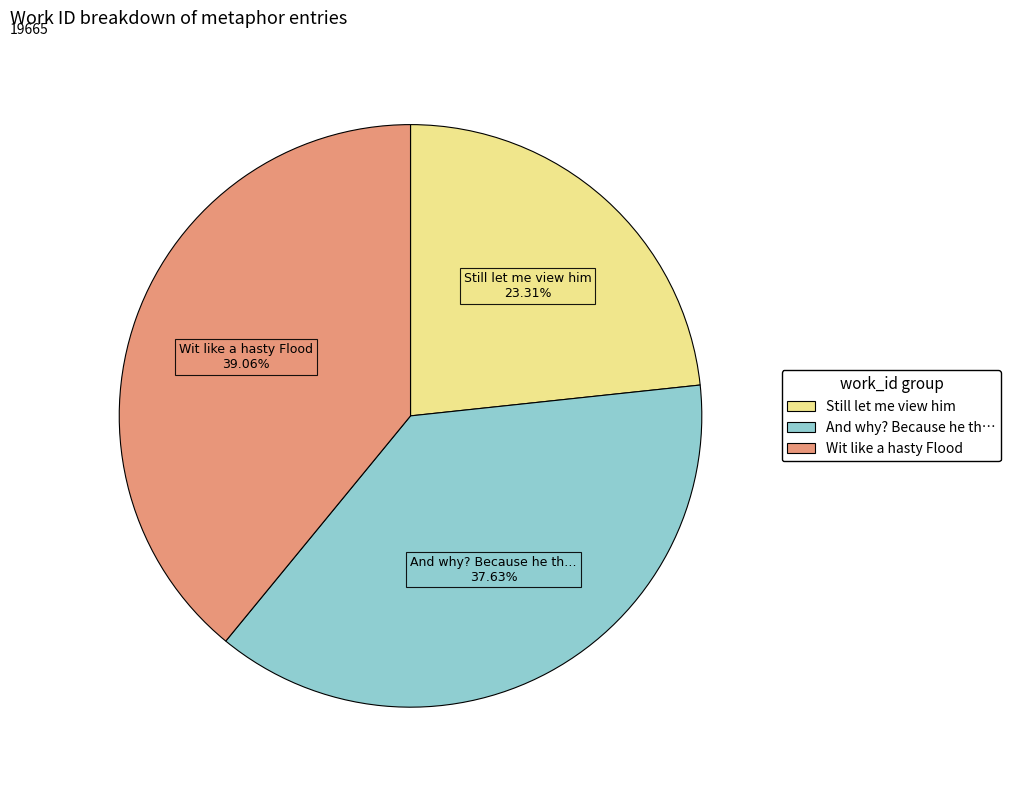

Count the number of slices in the pie.

3